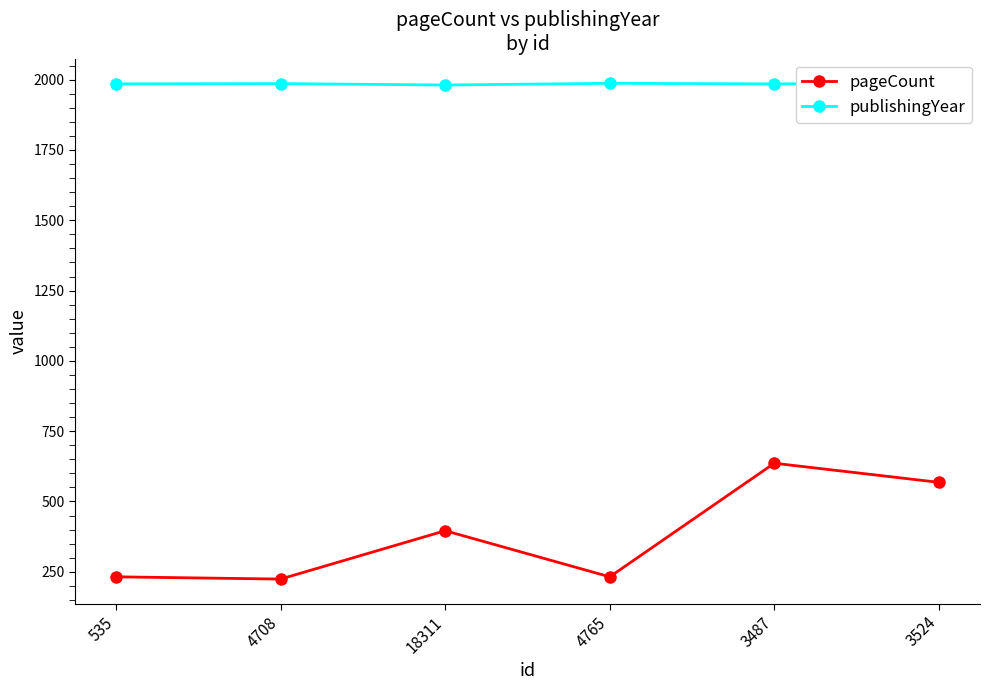

Reading right to left, what are all the values shown in this chart?

pageCount: 3524=568	3487=636	4765=232	18311=396	4708=224	535=232
publishingYear: 3524=1987	3487=1985	4765=1987	18311=1981	4708=1986	535=1985